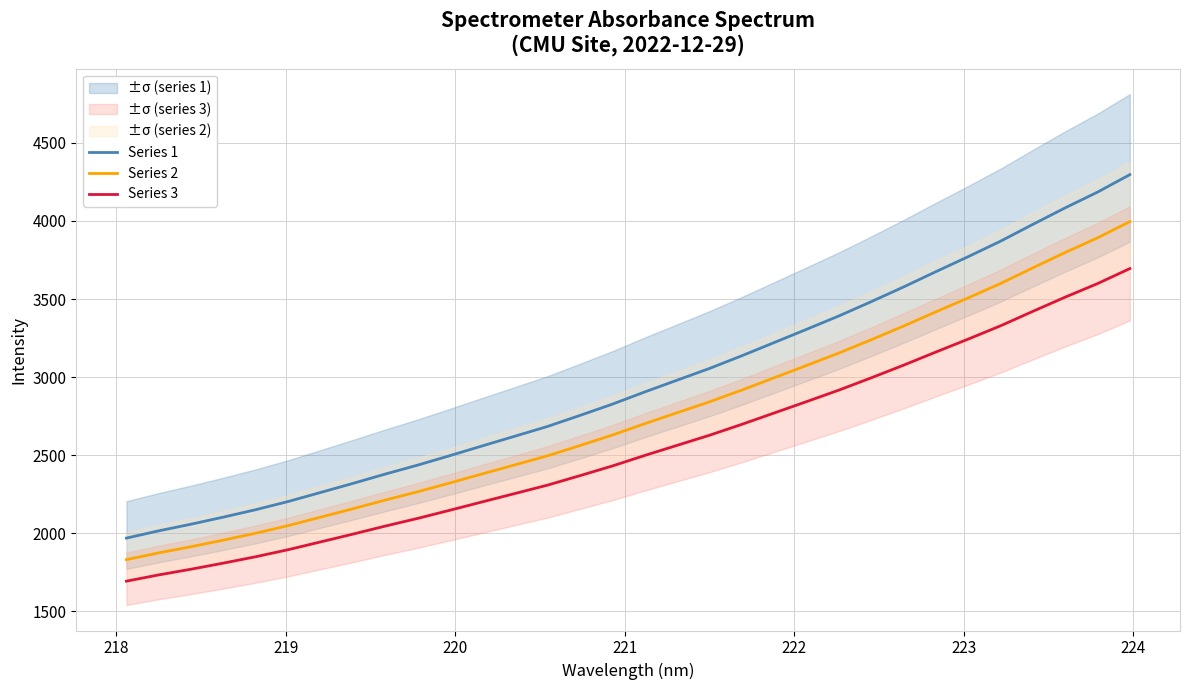

How many values in the Series 2 series are below 2701?

16